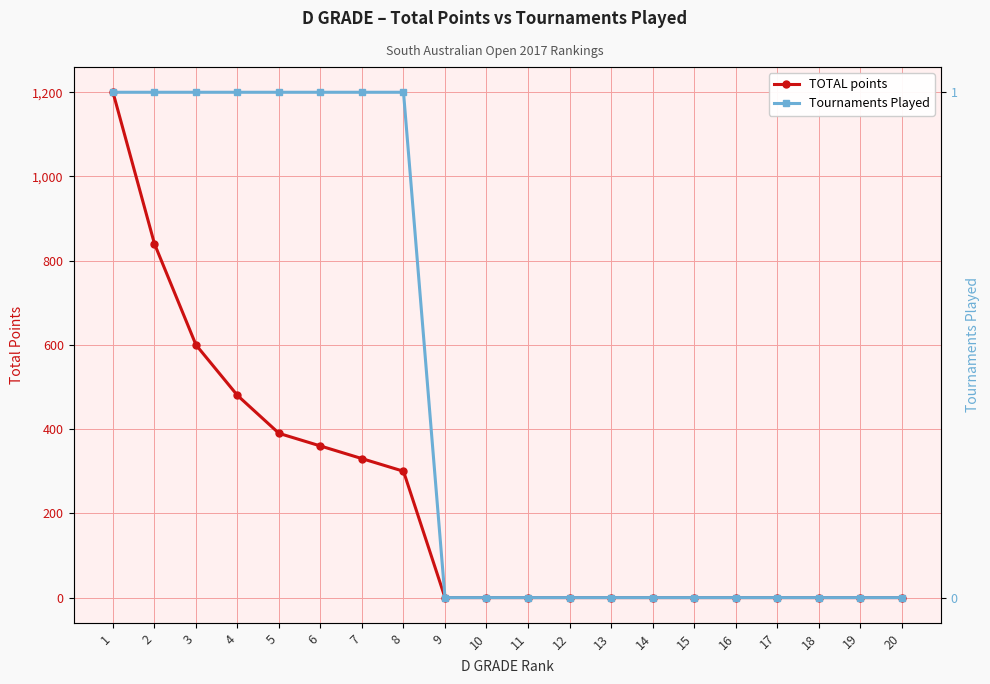

What are all the series names shown in the legend?

TOTAL points, Tournaments Played